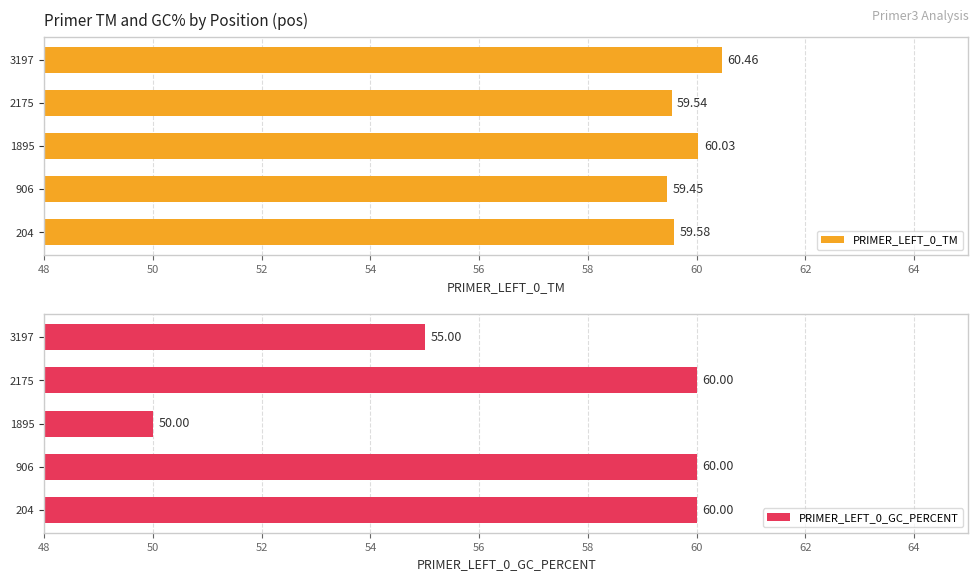

What is the difference between the second highest and minimum values in the PRIMER_LEFT_0_GC_PERCENT series?

10